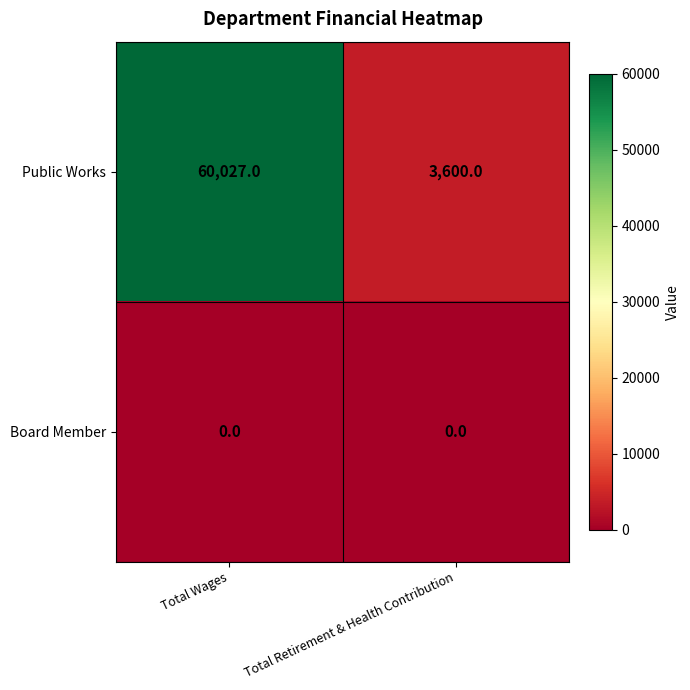

At Total Retirement & Health Contribution, list the series in order from largest to smallest.

Public Works, Board Member